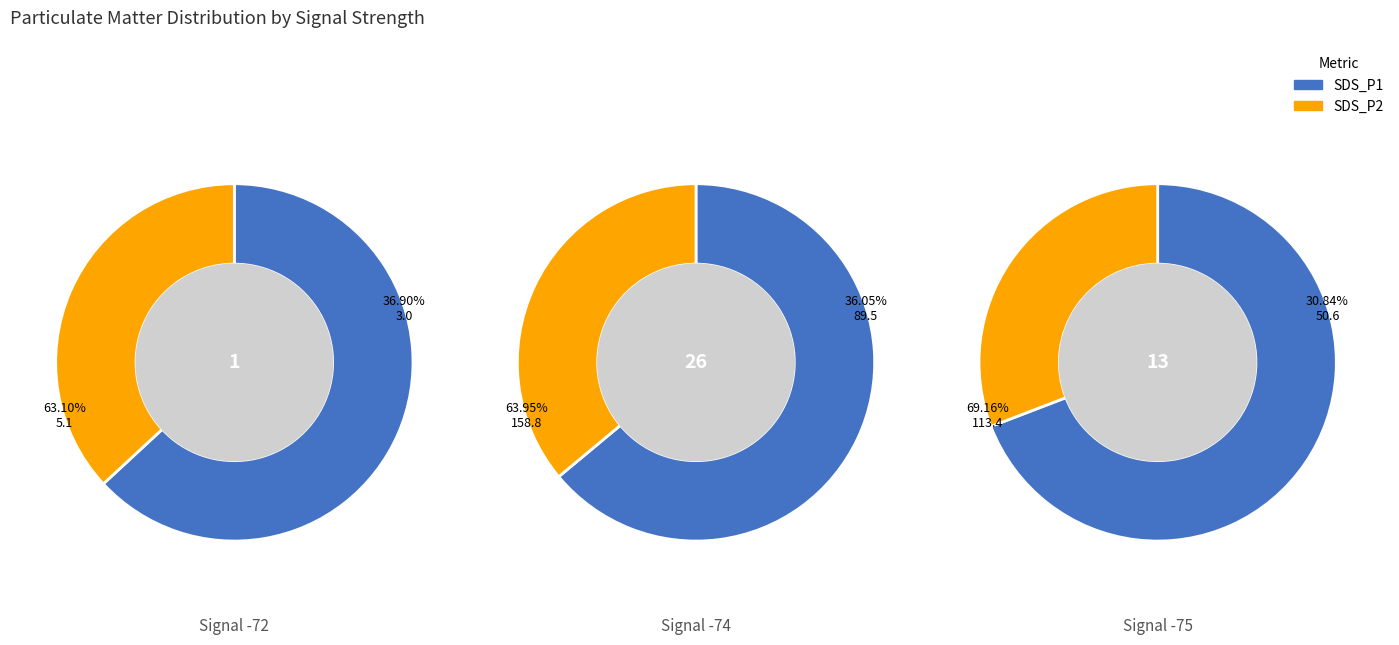

Between 20 and 33, which series saw the biggest shift?

SDS_P1